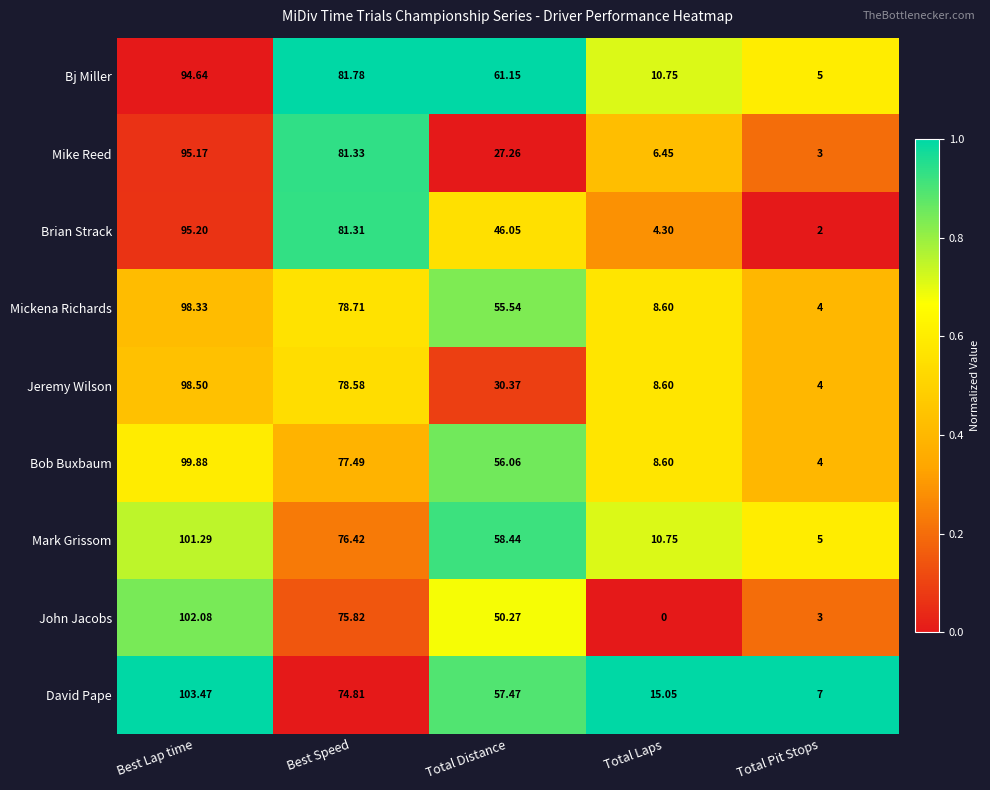

Which series has the widest spread of values?

John Jacobs